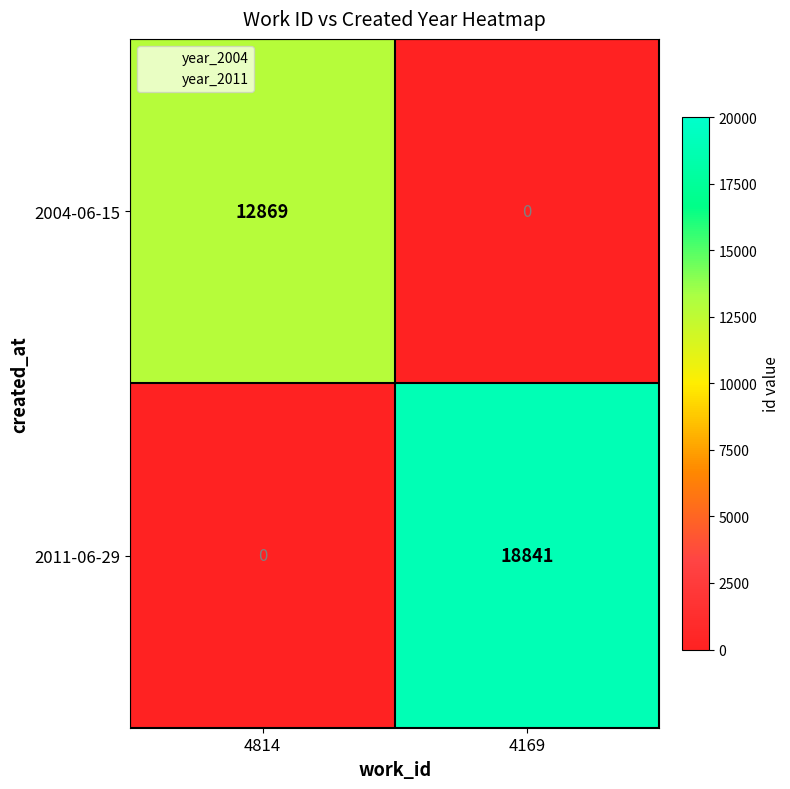

At which category does the chart reach its peak across all series?

4169